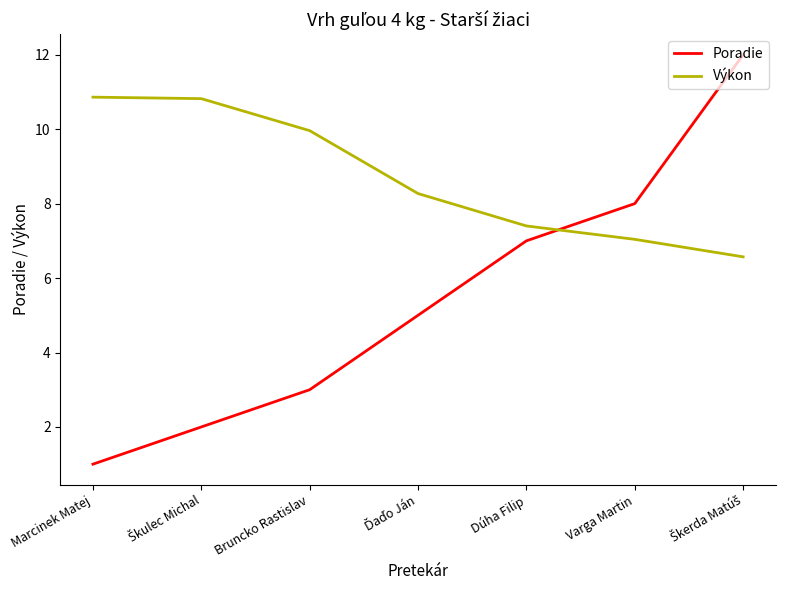

What position from the right is Varga Martin?

2